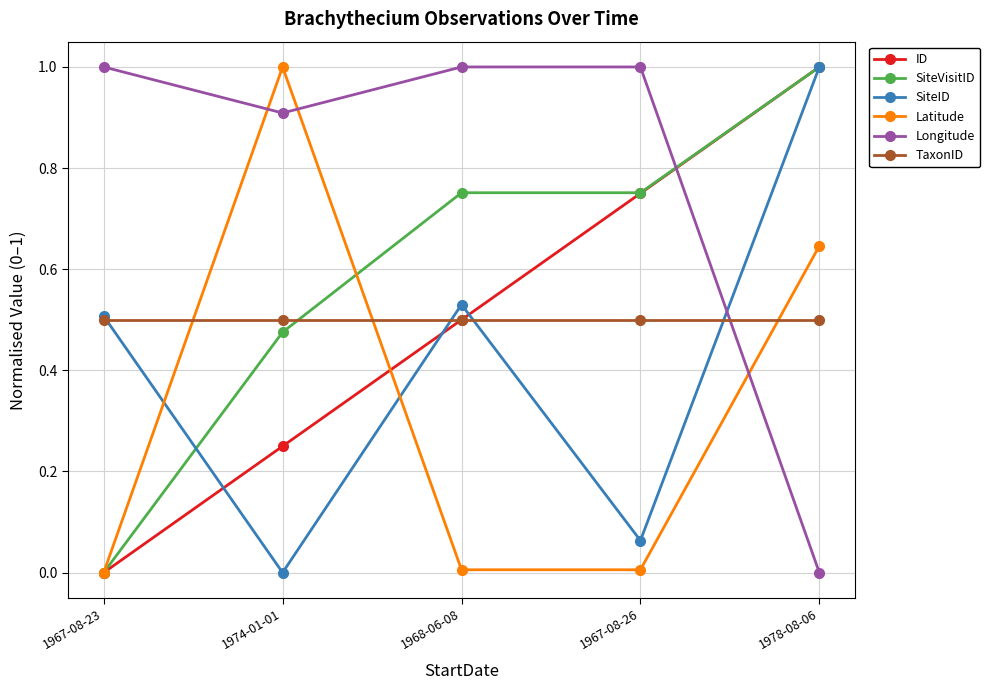

How many times do Longitude and Latitude cross each other?

3